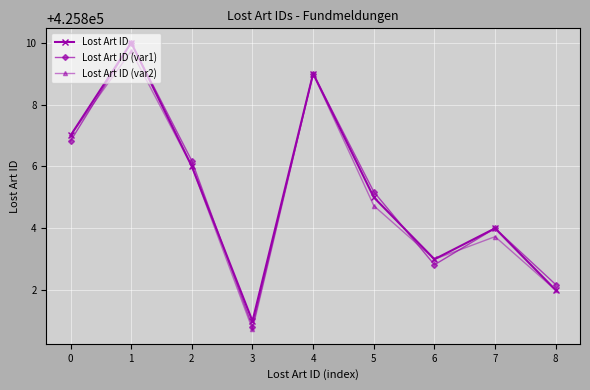

True or false: Lost Art ID (var2) has a value of 224842.0 at 1.

False